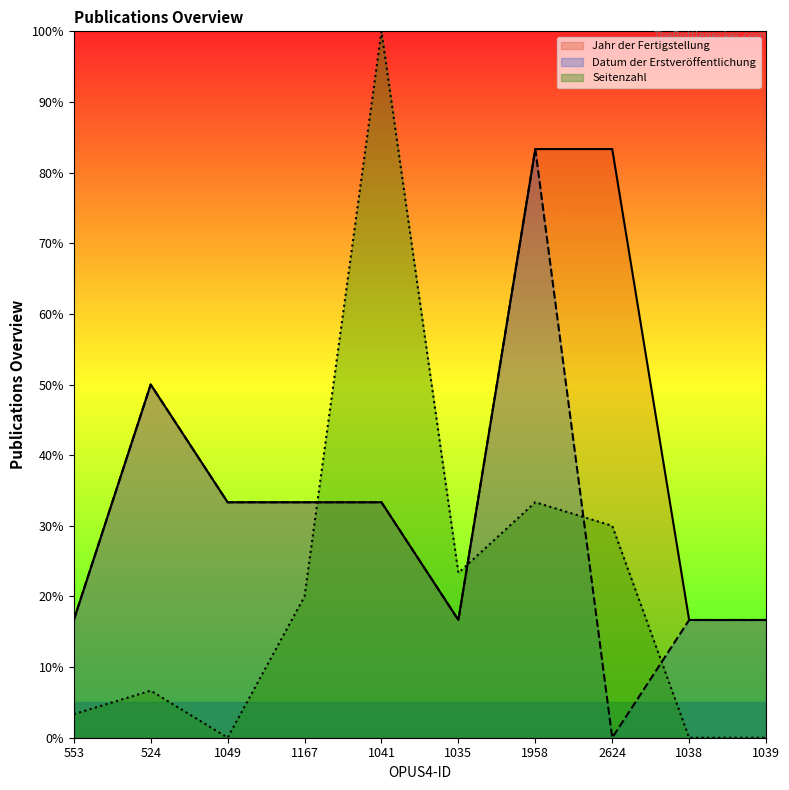

What is the label of the 3rd point from the left?

1049